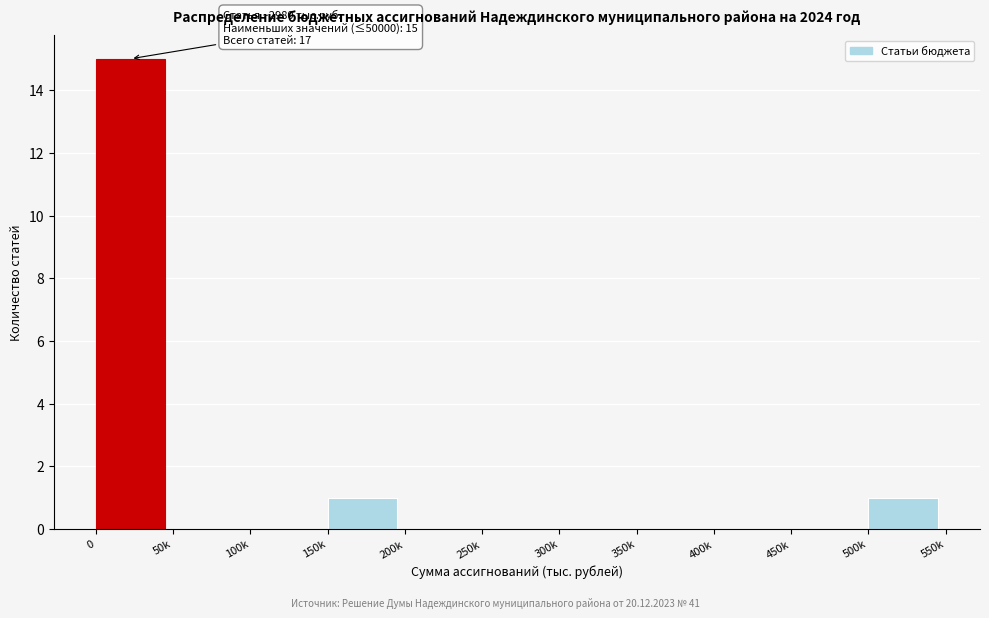

What is the maximum value shown in the chart?

15